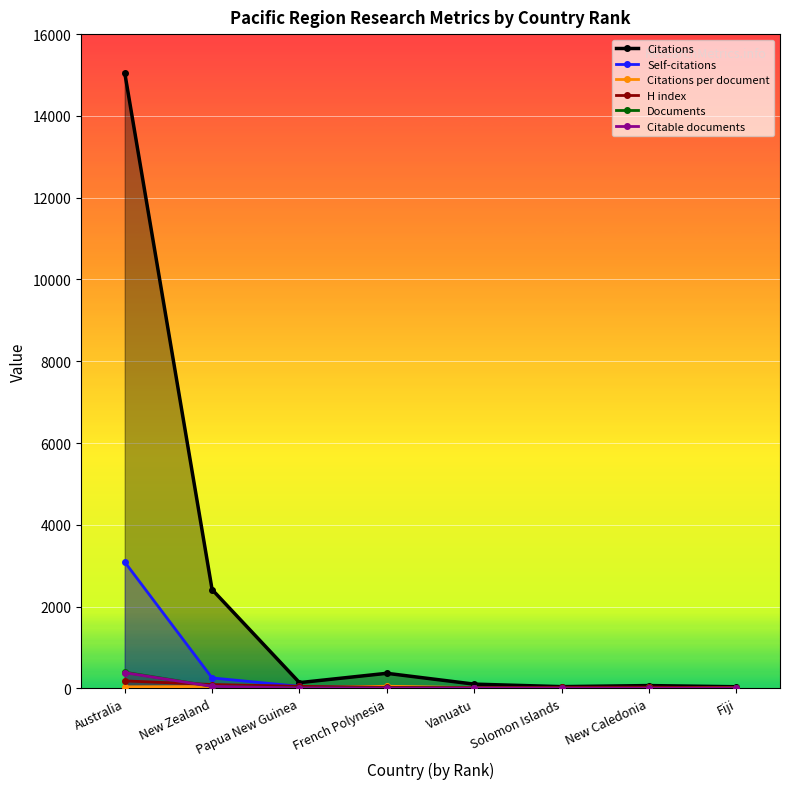

What is the label of the 6th point from the right?

Papua New Guinea